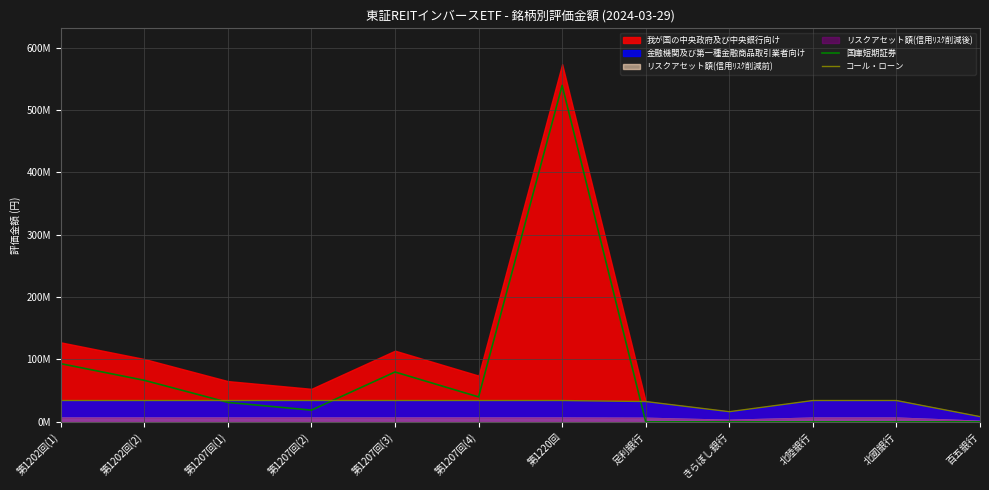

List the labels in order of 国庫短期証券 value, smallest first.

足利銀行, きらぼし銀行, 北陸銀行, 北國銀行, 百五銀行, 第1207回(2), 第1207回(1), 第1207回(4), 第1202回(2), 第1207回(3), 第1202回(1), 第1220回